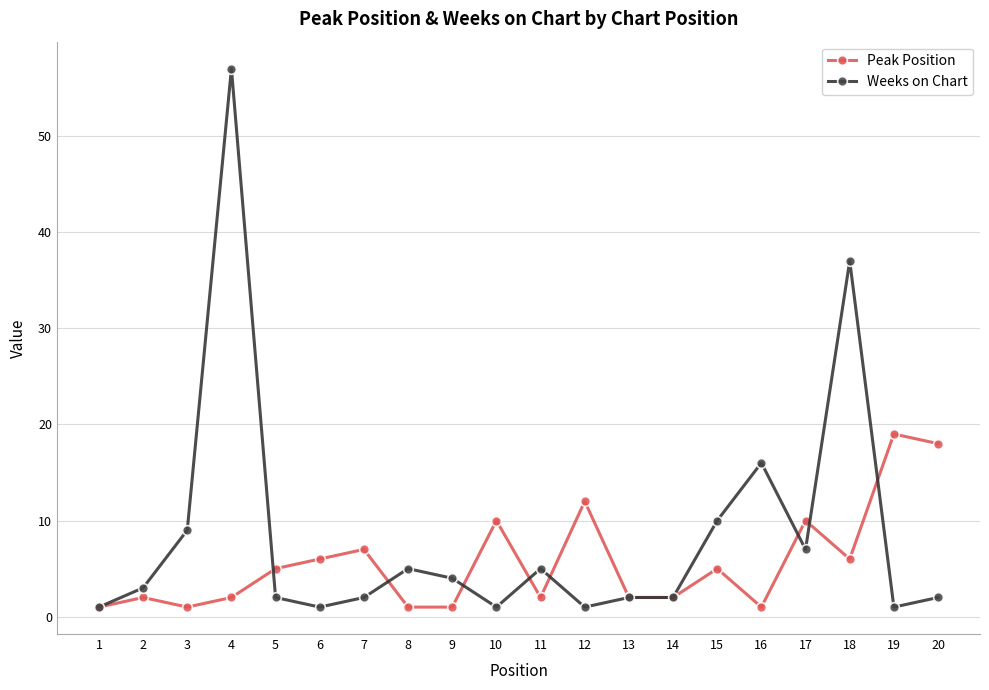

List the series in order of their peak value, highest first.

Weeks on Chart, Peak Position